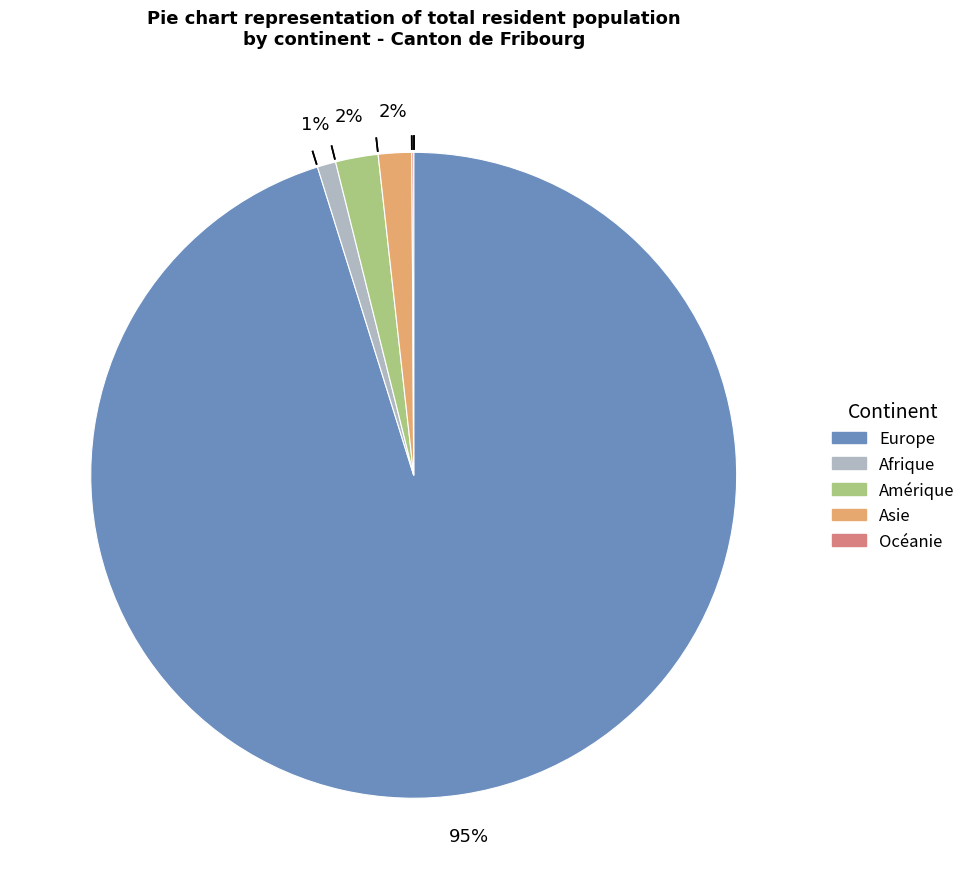

To the nearest percent, what is the average slice percentage?

20%